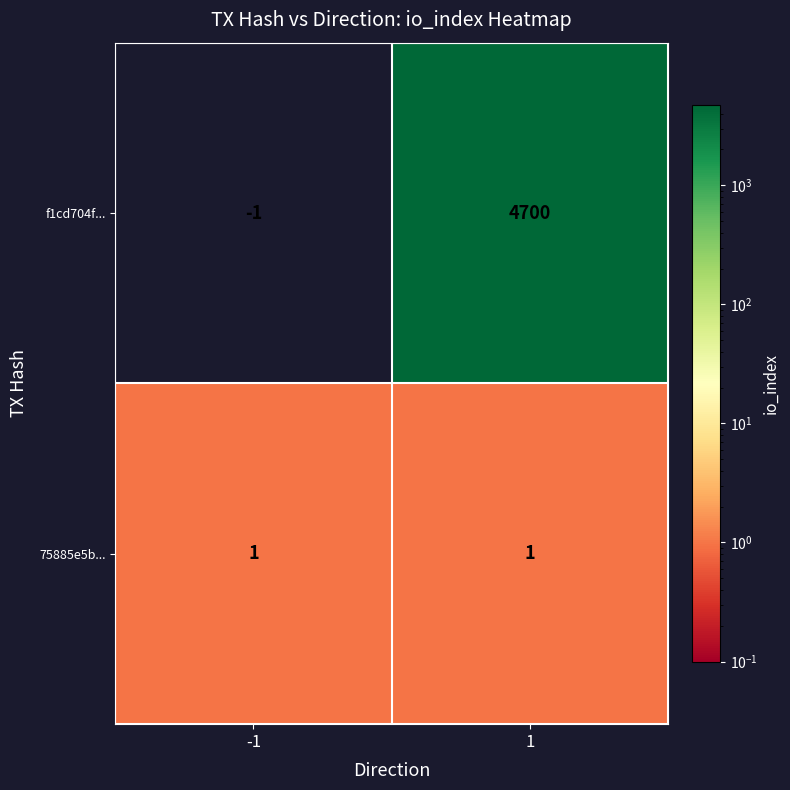

Rank the series by their maximum value, from lowest to highest.

75885e5b..., f1cd704f...